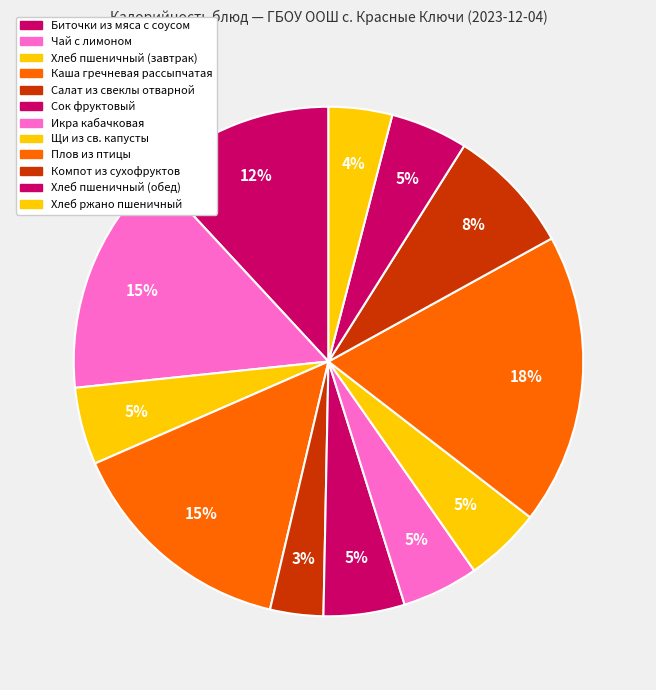

Count the number of slices in the pie.

12